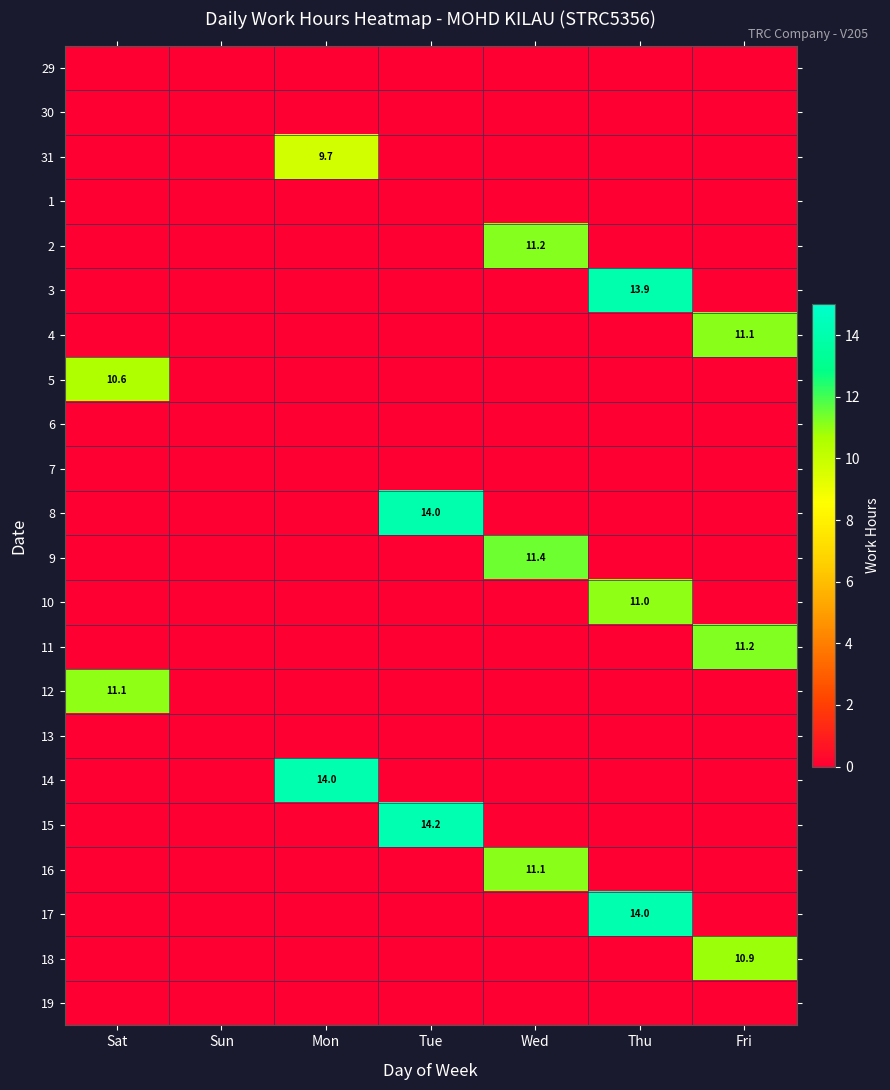

The 5 series shows 13.9 at Sat. True or false?

False